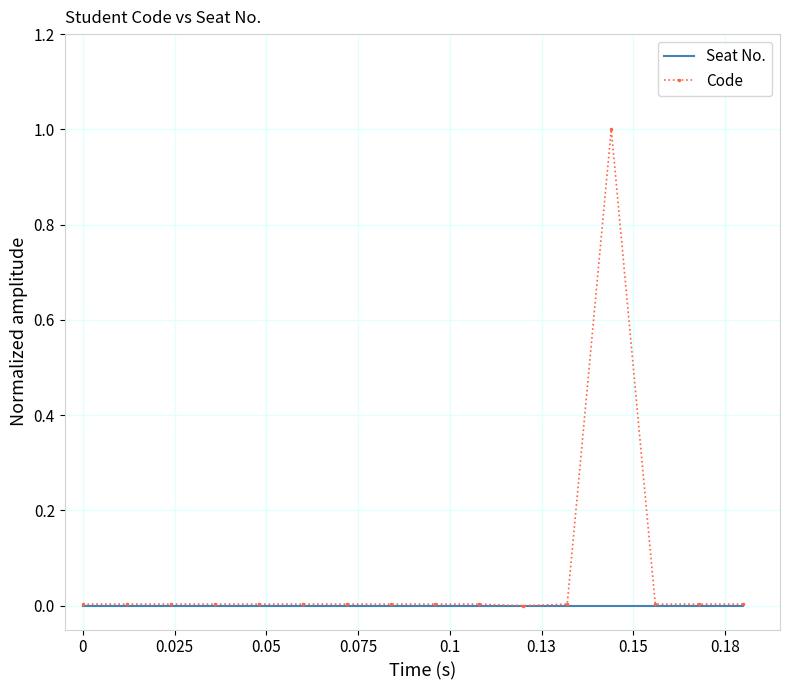

What is the greatest value displayed?

1.0